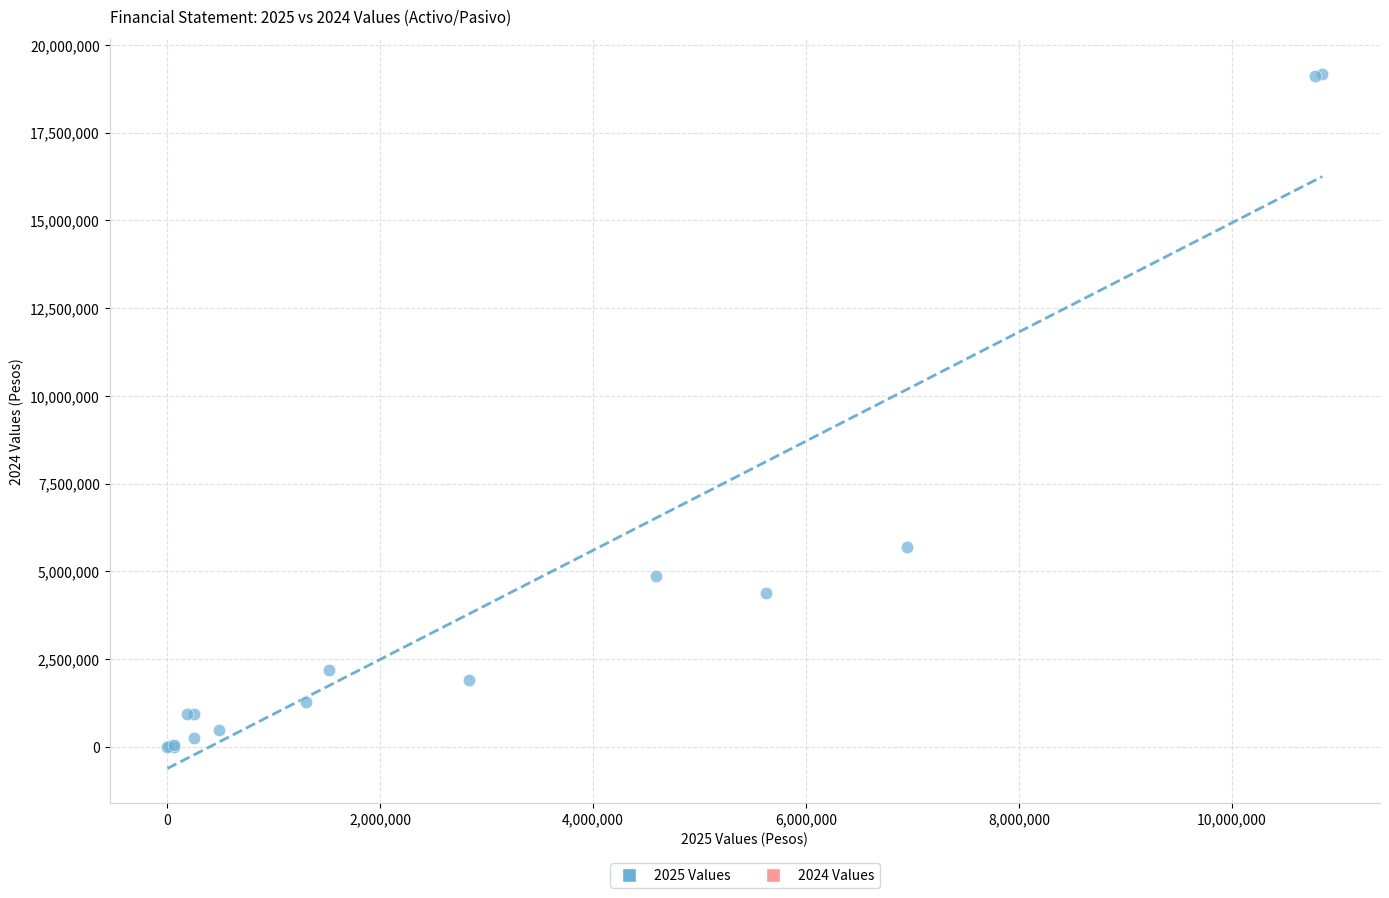

What Y value in the scatter plot is closest to 9586940?

5691196.8